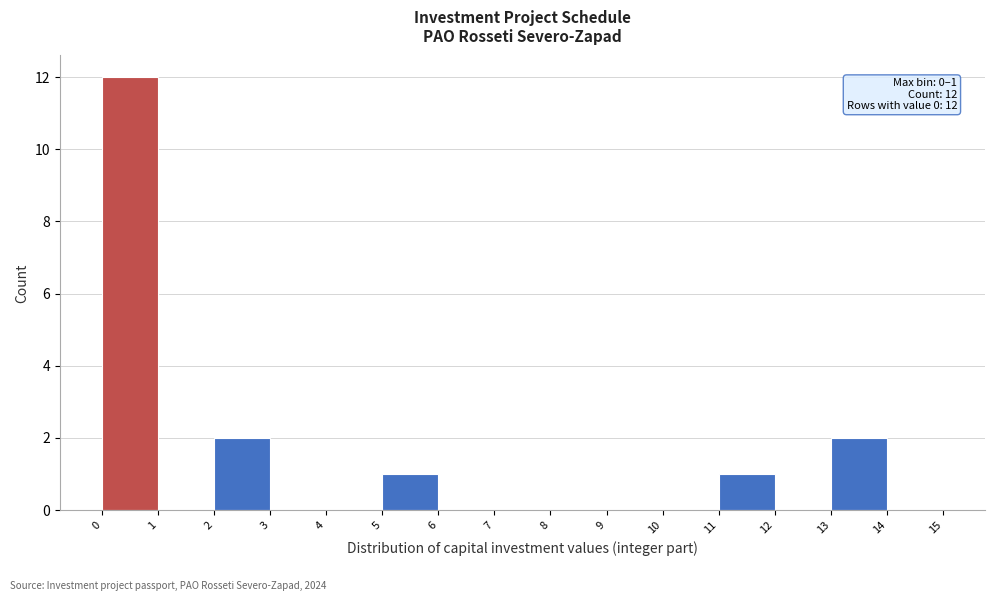

Over which range of the x-axis is the bar tallest?

0 to 1